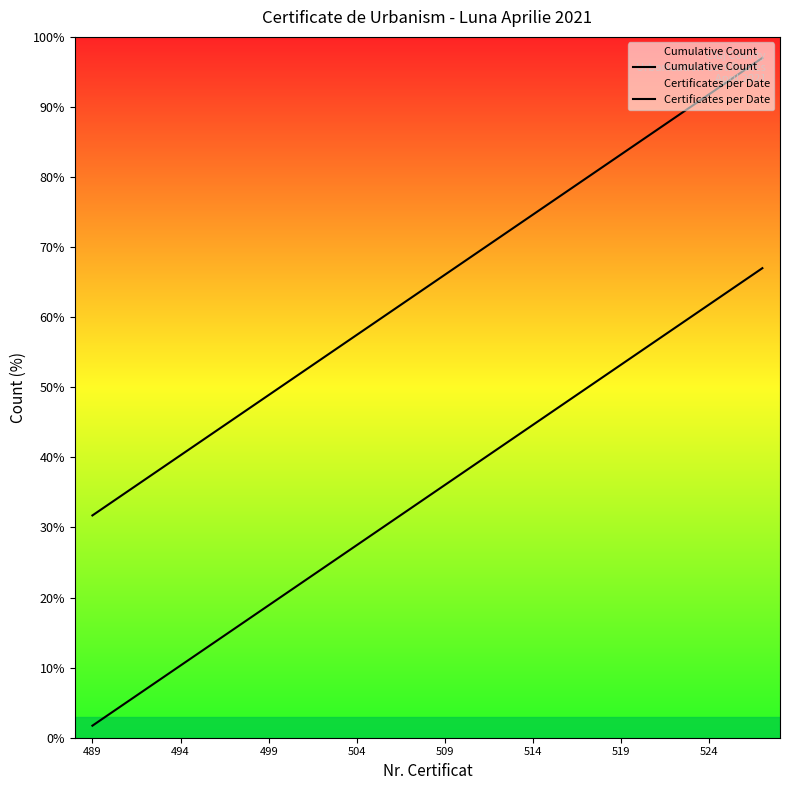

The value of Cumulative Count at 499 is 9.0. True or false?

False